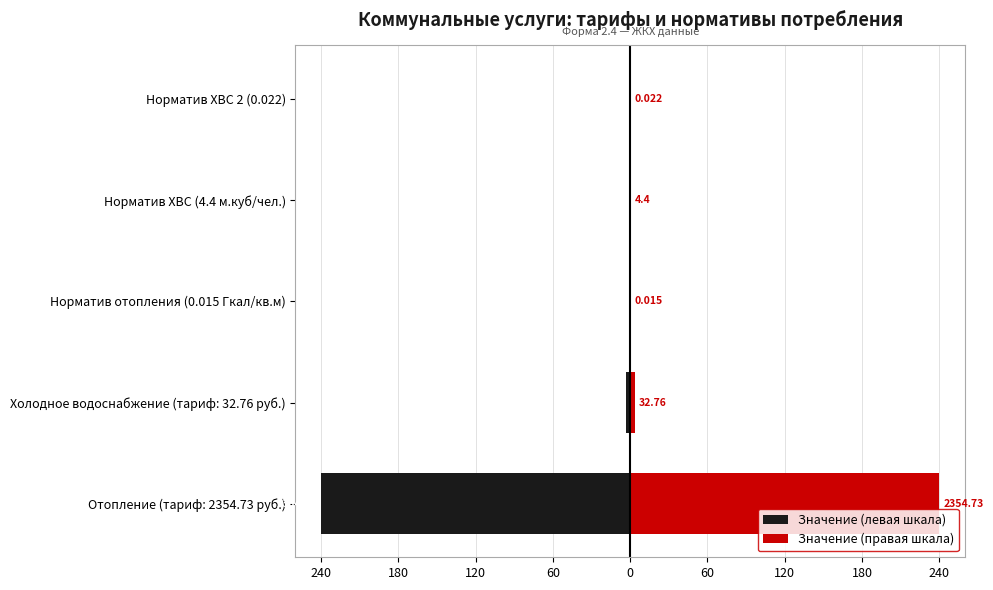

The value of Значение (правая шкала) at Норматив отопления (0.015 Гкал/кв.м) is 0.0. True or false?

True